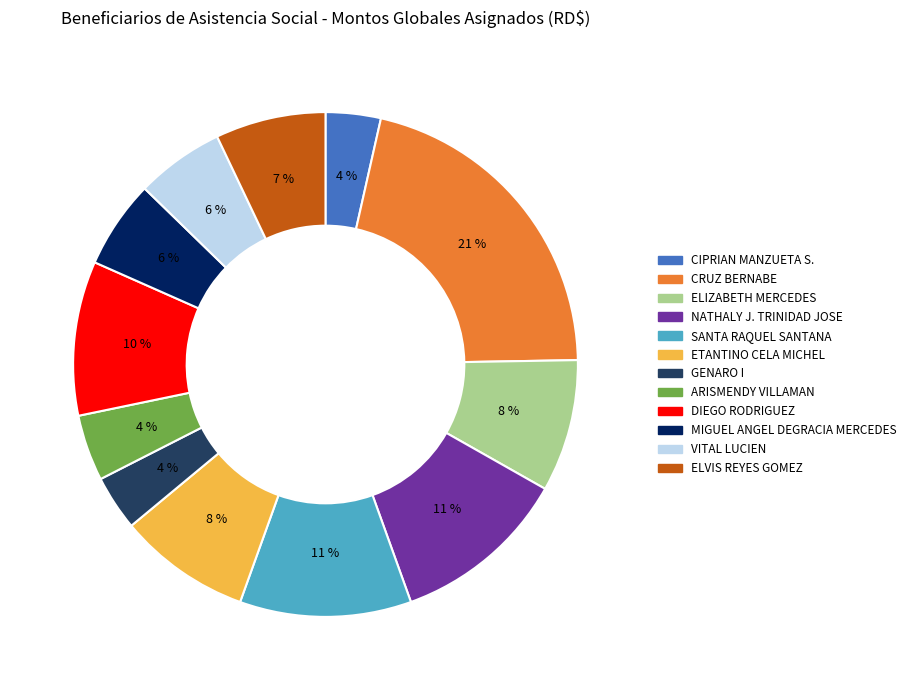

Is it true that NATHALY J. TRINIDAD JOSE is 19% of the pie?

False